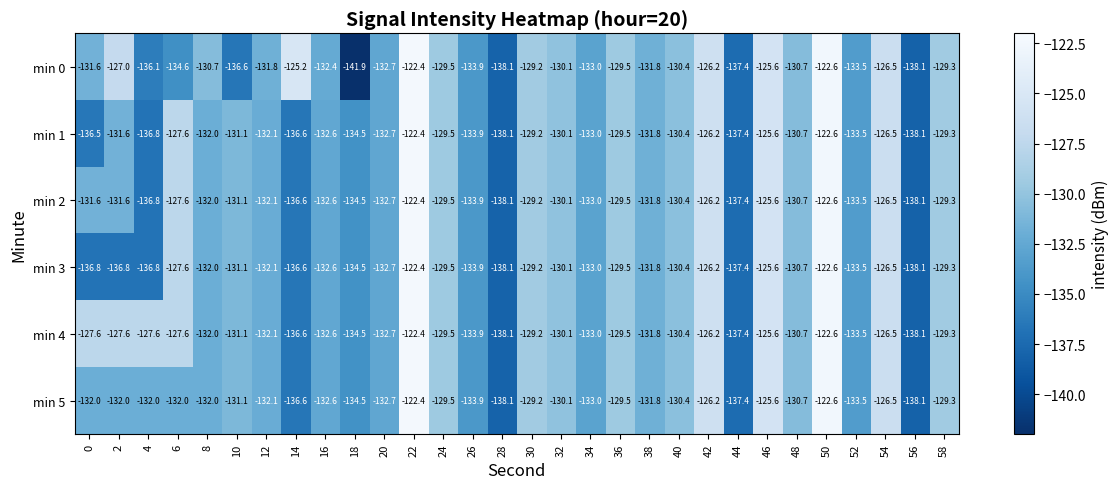

What is the approximate value of min 1 at 22?

-122.4